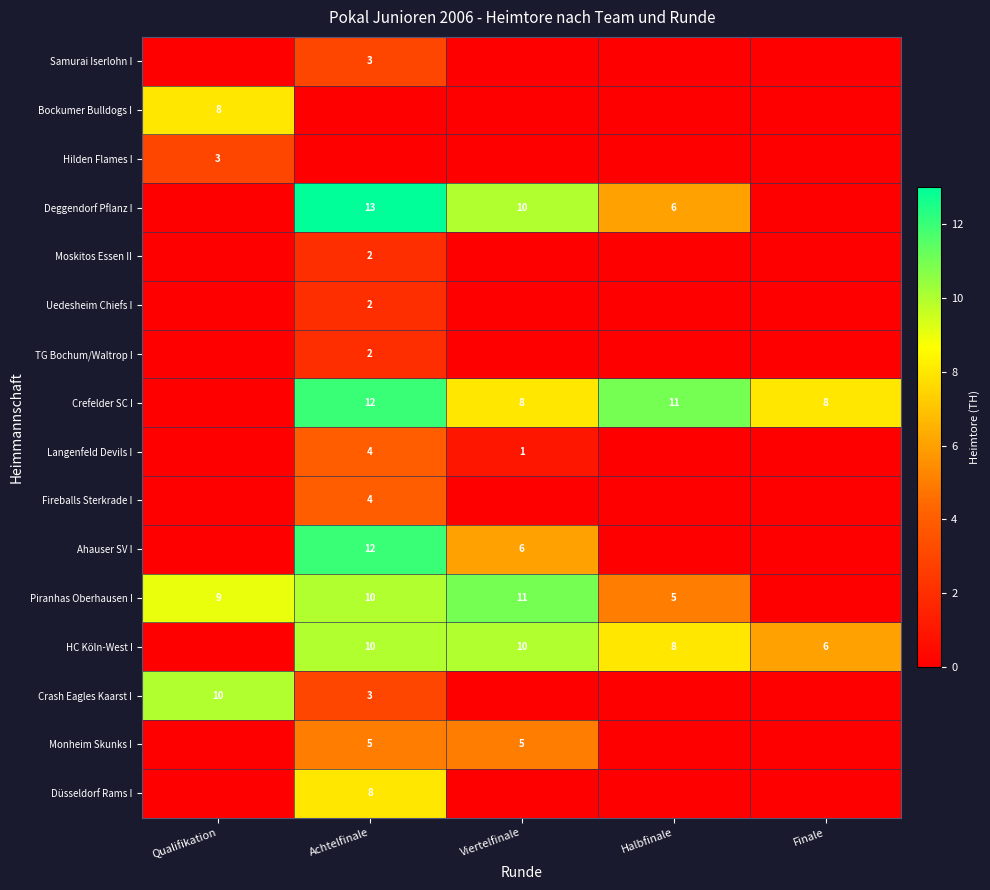

The value of Düsseldorf Rams I at Achtelfinale is 4. True or false?

False